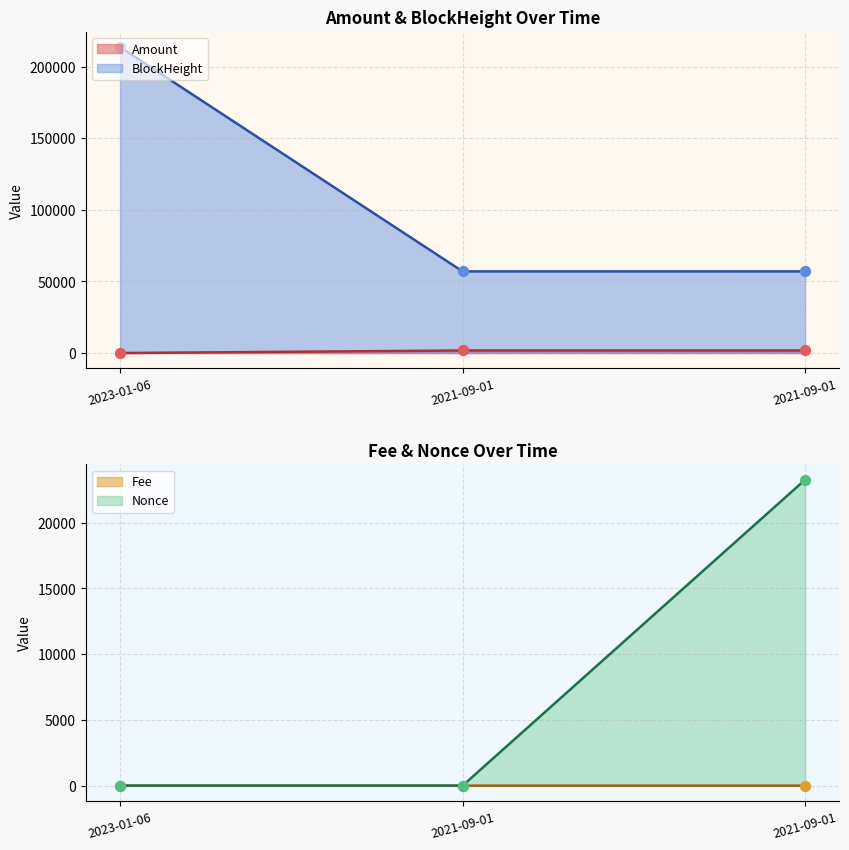

Which series contains the lowest Y value?

Nonce